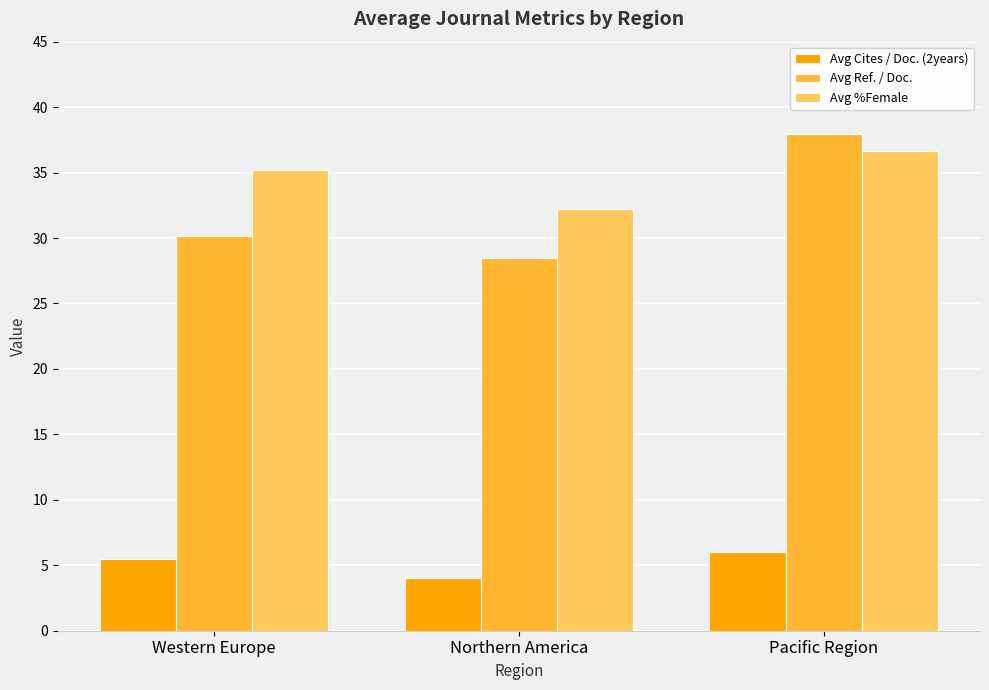

The value of Avg Ref. / Doc. at Western Europe is 14.0. True or false?

False